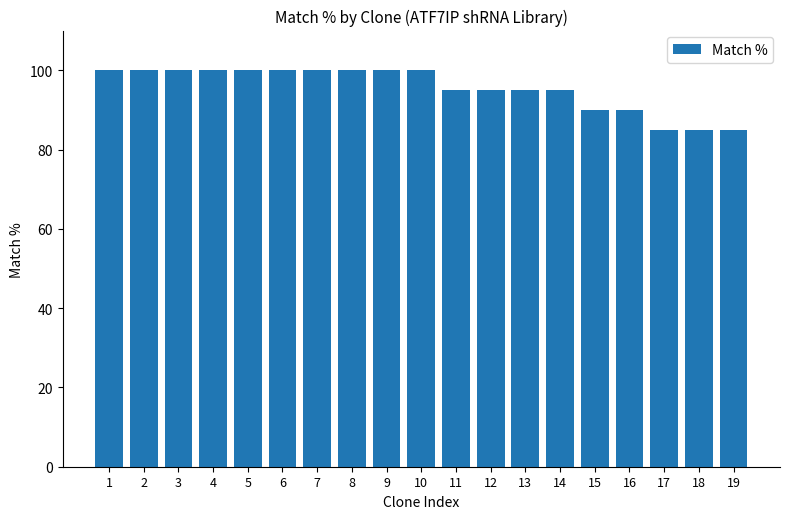

What is the greatest value displayed?

100